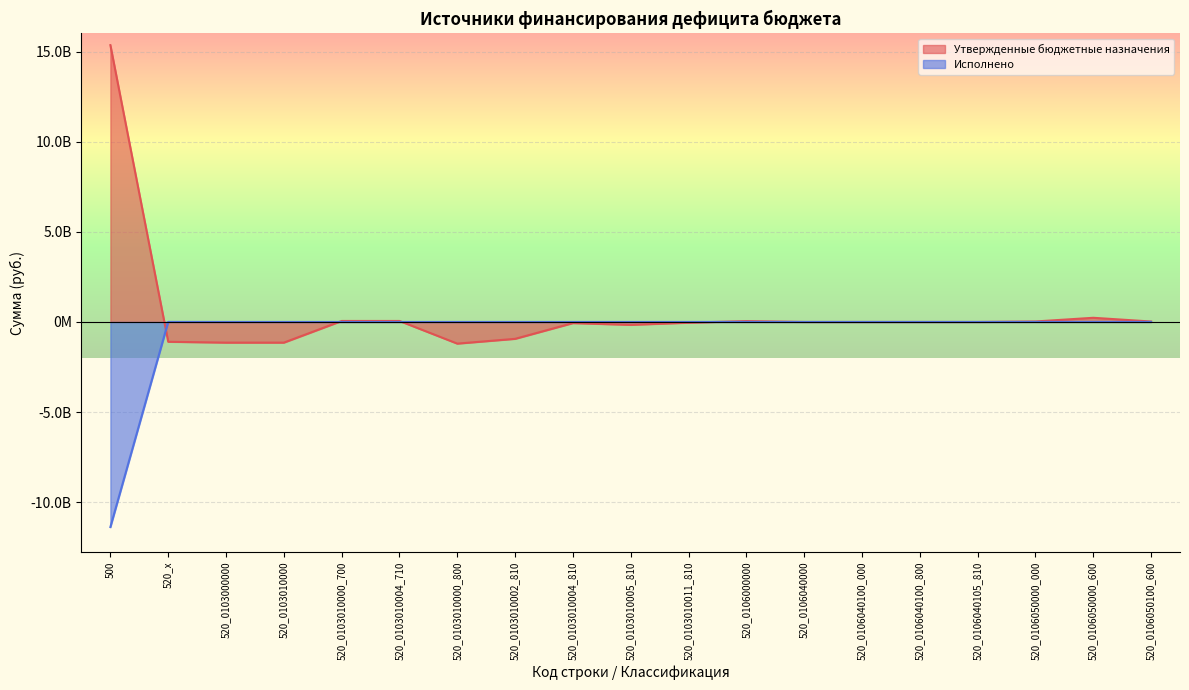

In Утвержденные бюджетные назначения, how many points are lower than both neighbors (excluding endpoints)?

2